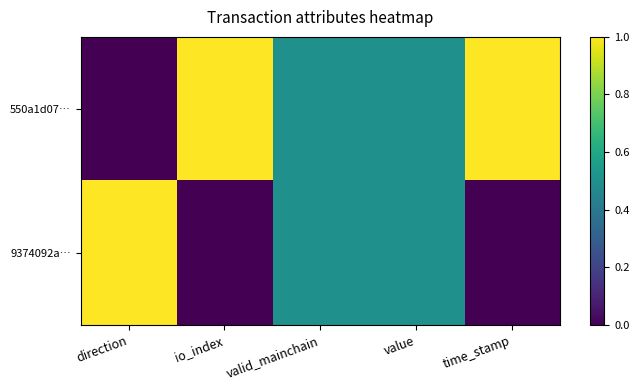

What is the total value across all series at valid_mainchain?

1.0